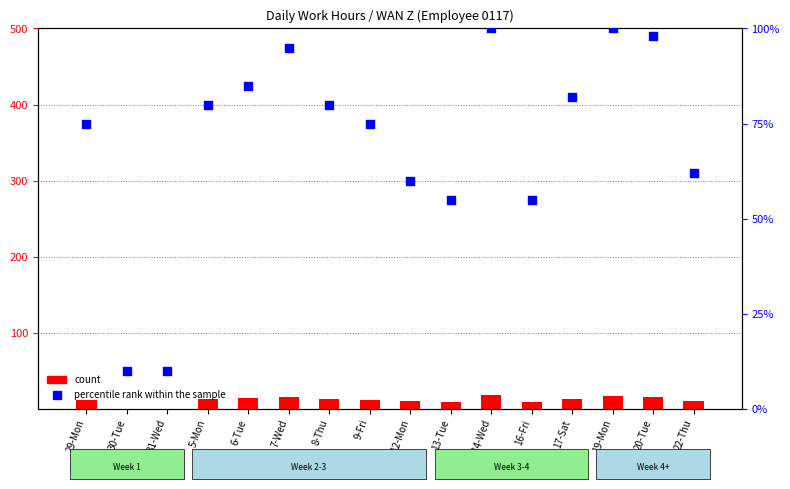

Is the value of count at 20-Tue greater than the value of percentile rank within the sample at 7-Wed?

No